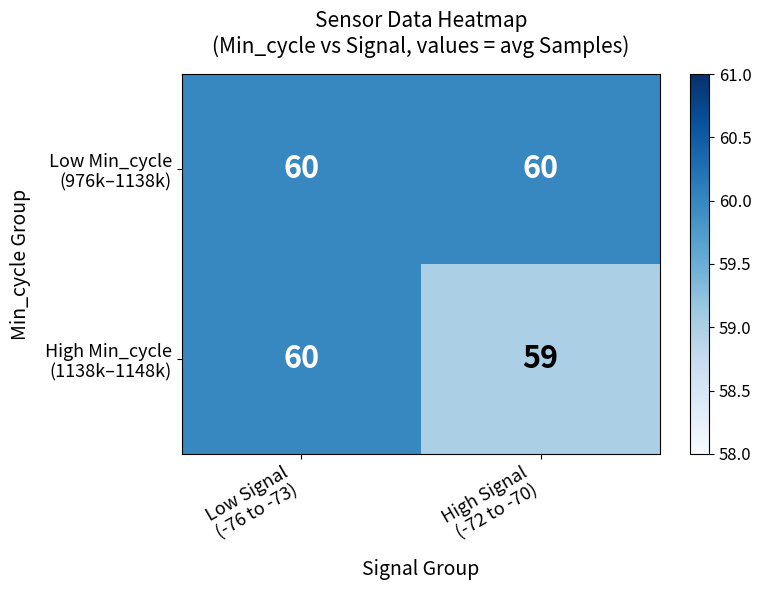

What is the spread (max minus min) of values at High Signal
(-72 to -70)?

1